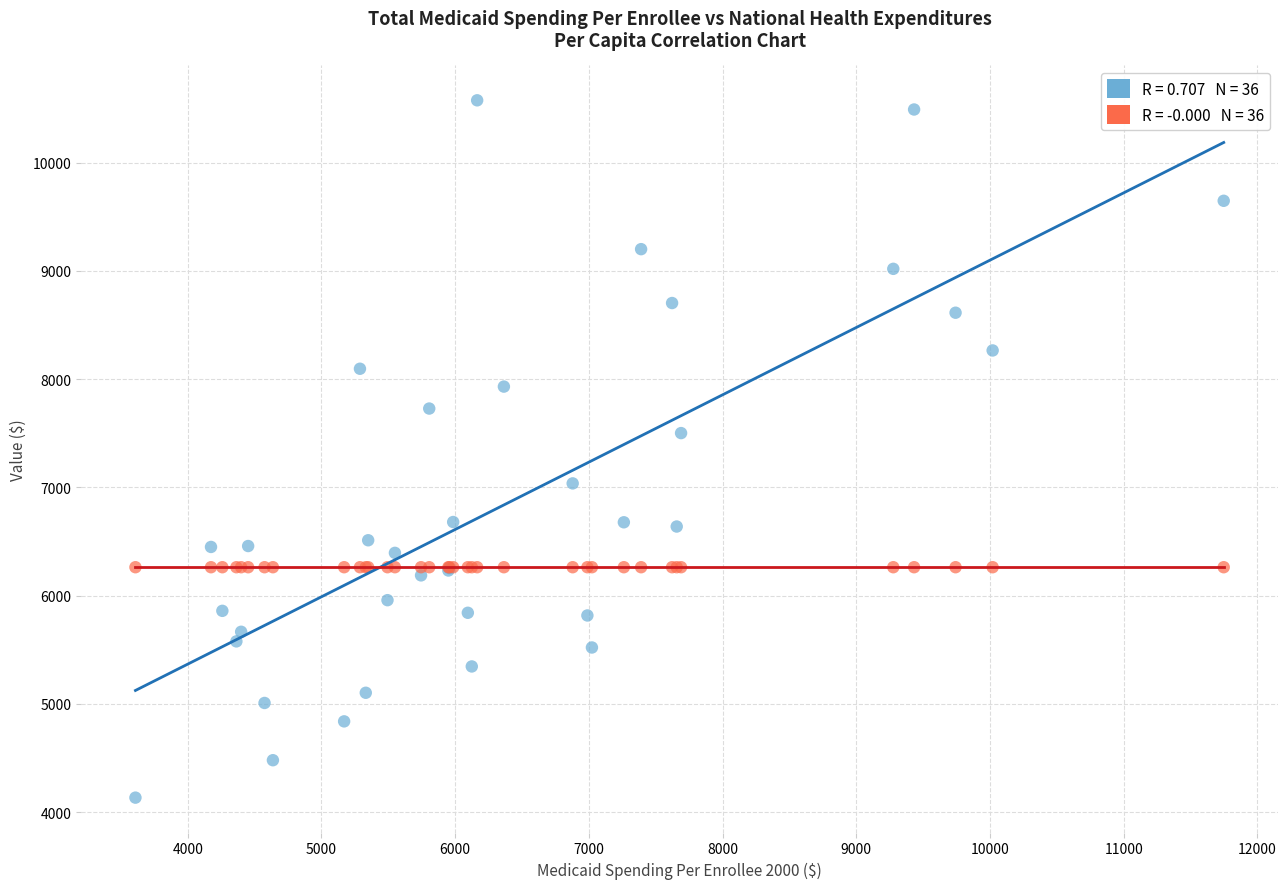

Across all series, what Y value is closest to 7354?

7500.9